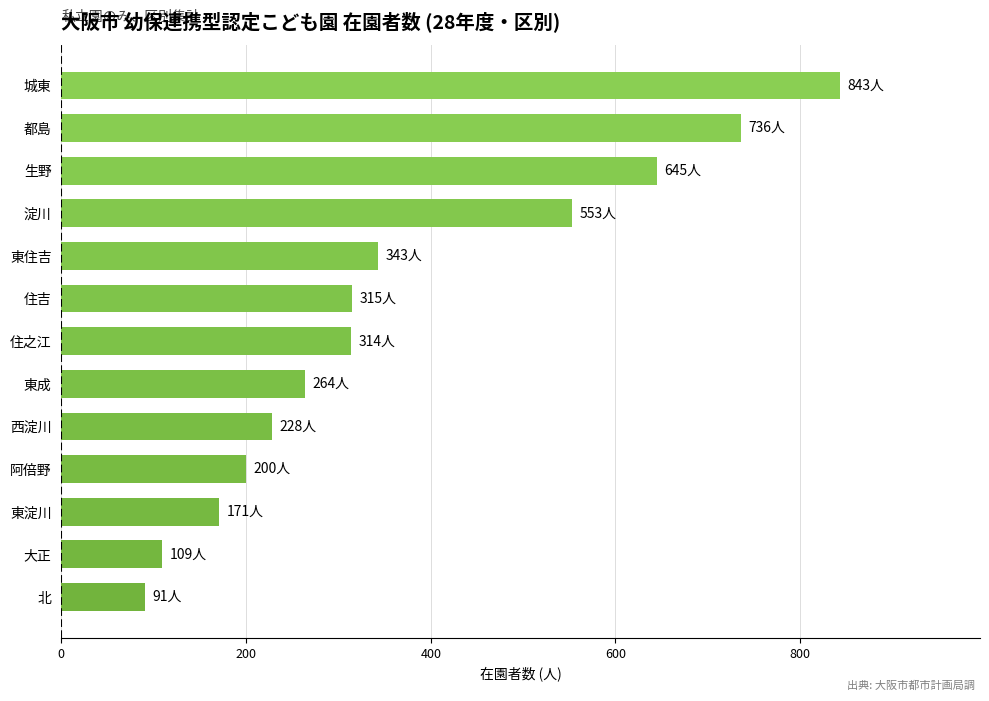

Does the chart contain any negative values?

No